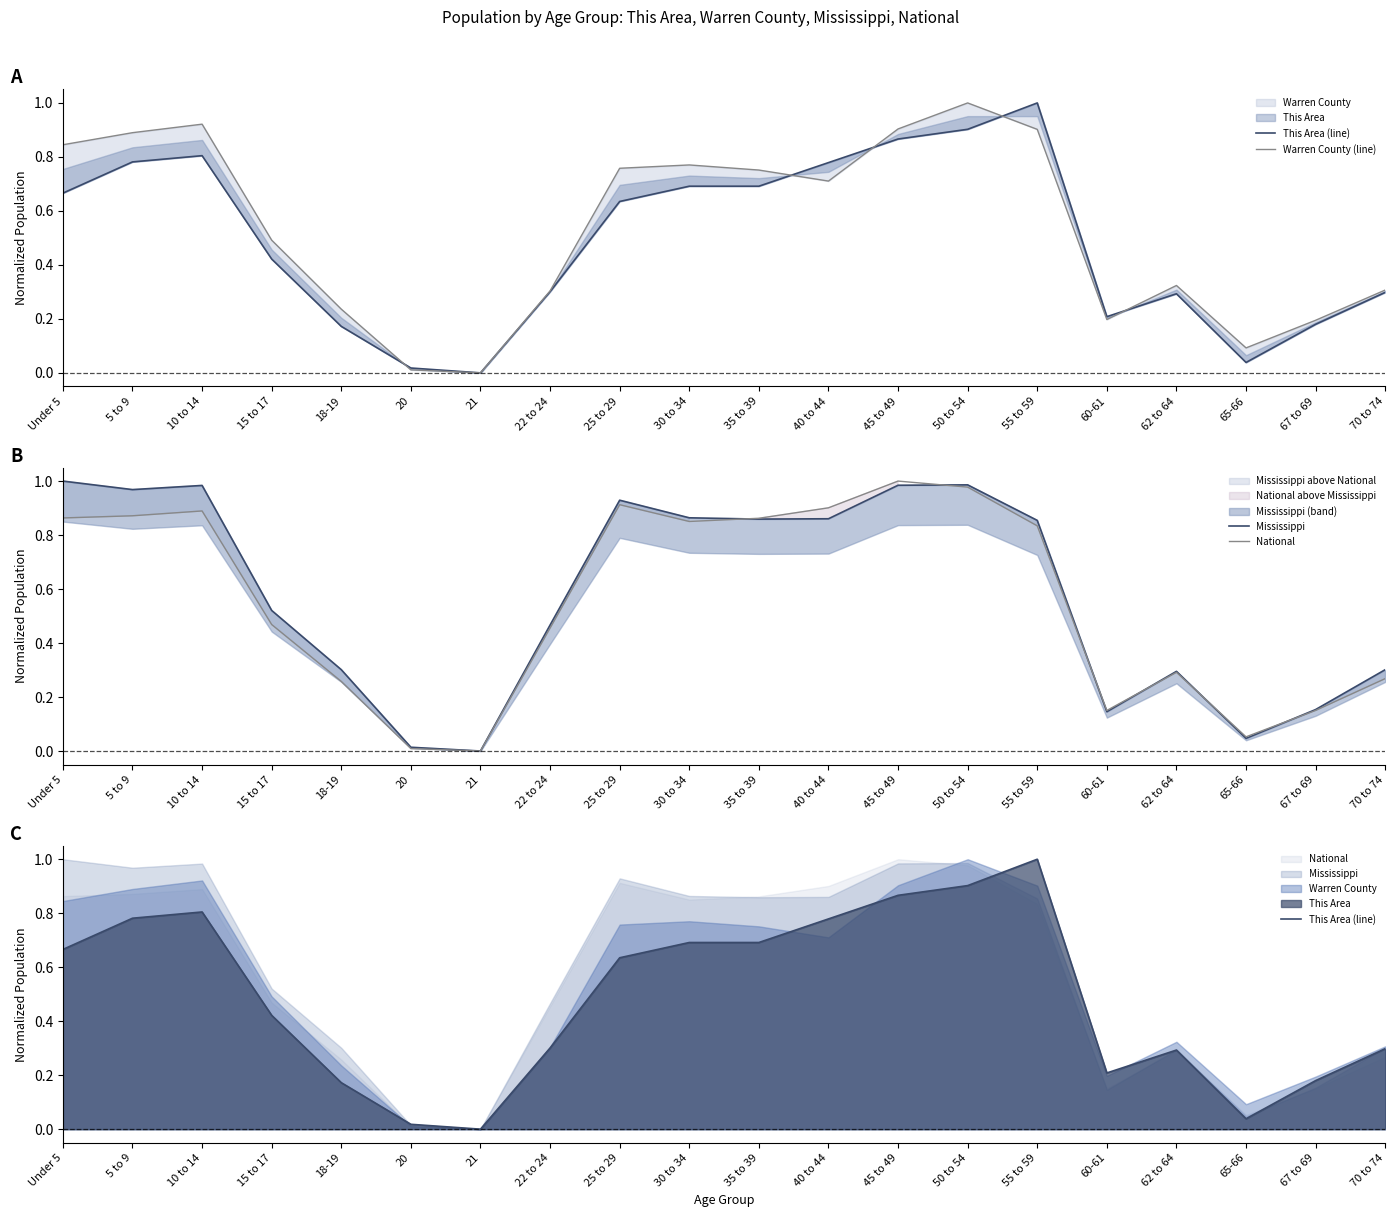

What is the average value of the This Area (line) series?

0.5